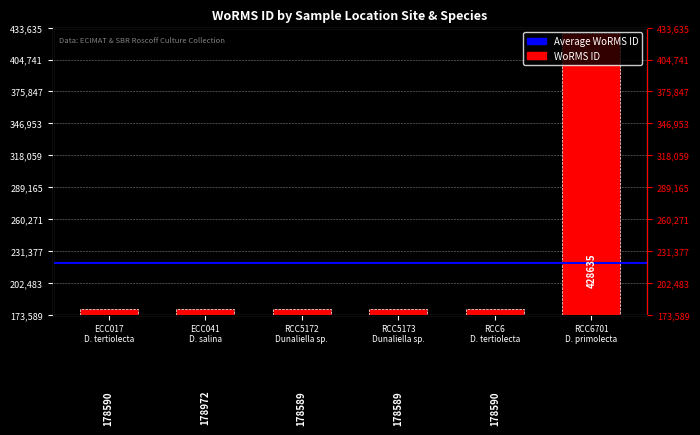

Does the chart contain any negative values?

No